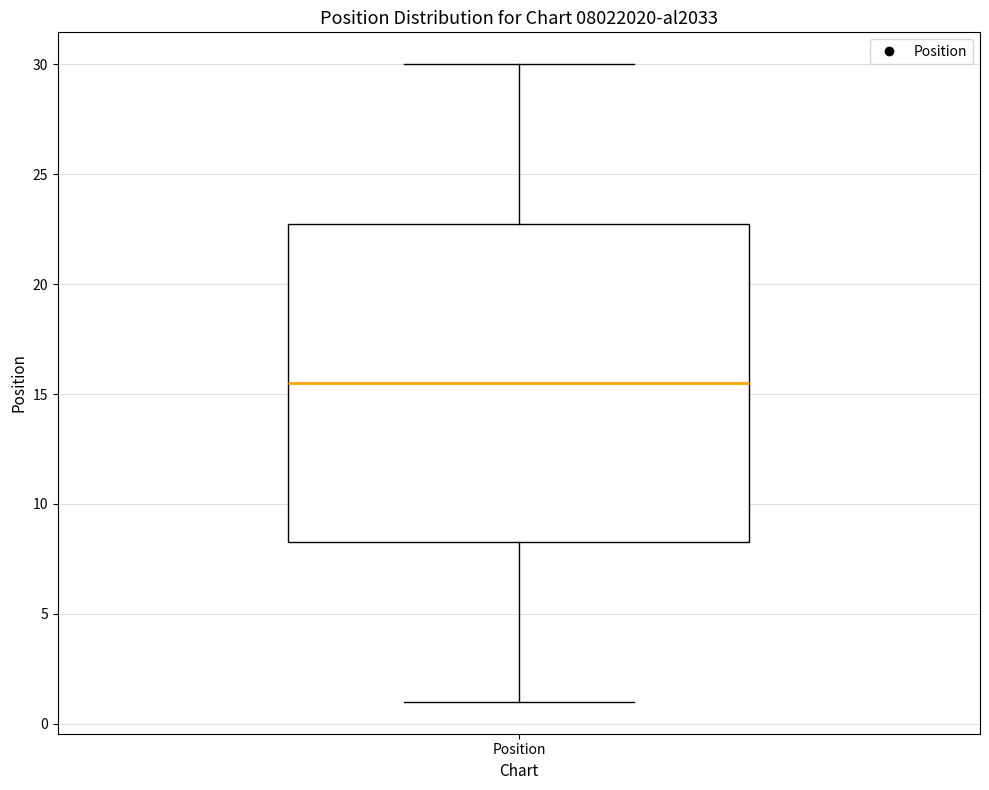

Where is the lower edge of the box for Position on the y-axis? The values are not printed on the chart, so give them approximately, as read against the axis.

8.5